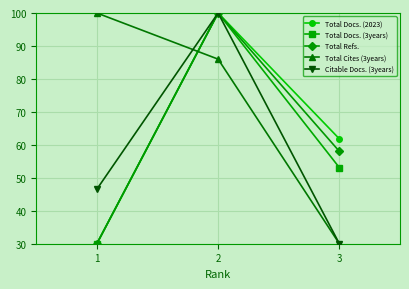

How many Citable Docs. (3years) values are between 30 and 100?

3